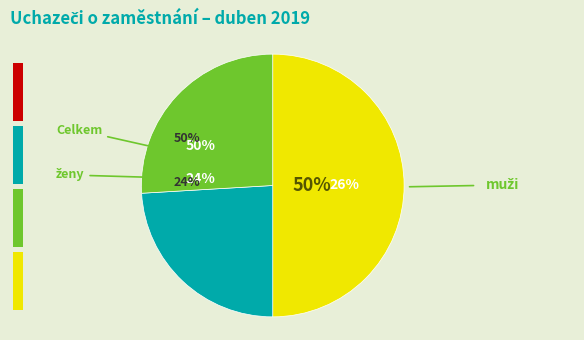

Between Celkem and ženy, which is larger?

Celkem